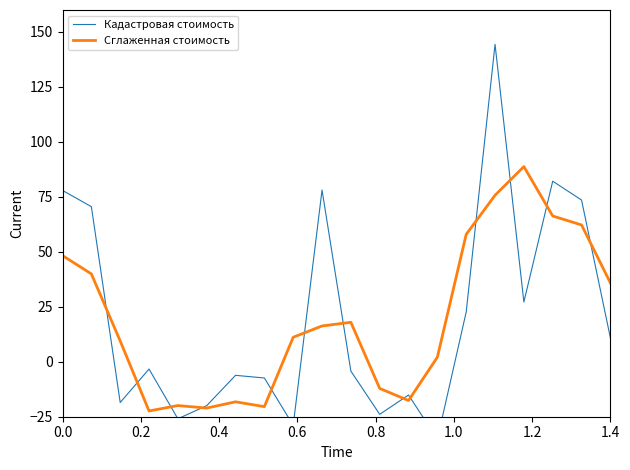

The value of Сглаженная стоимость at 0.0 is 48.3. True or false?

True